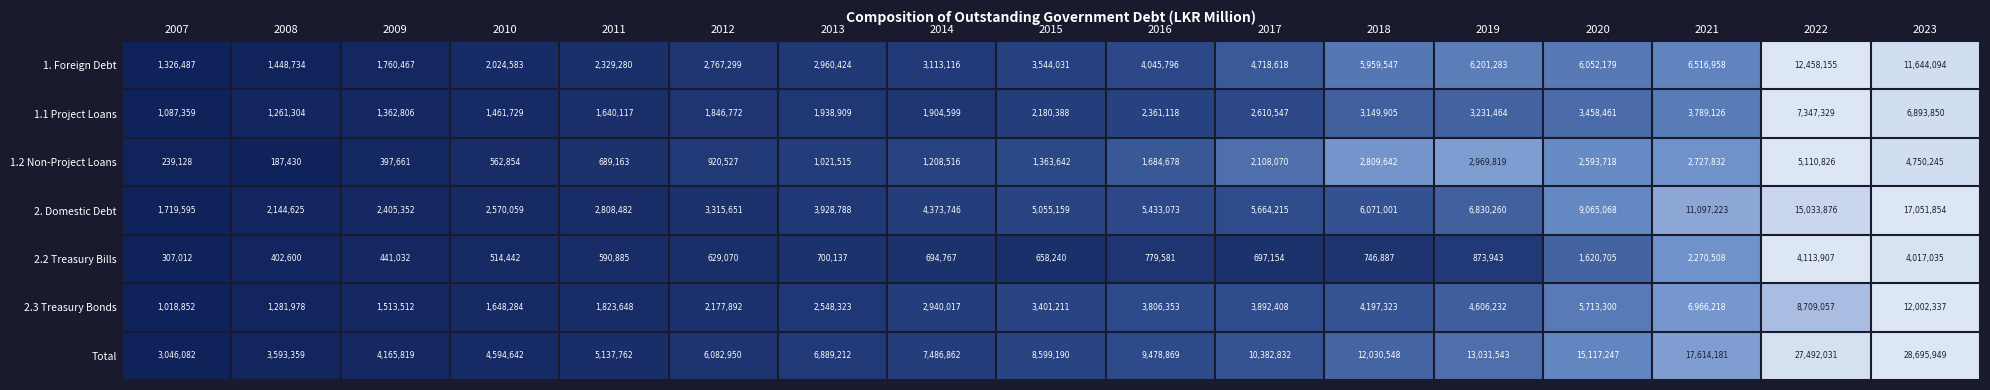

List the labels in order of Total value, smallest first.

2007, 2008, 2009, 2010, 2011, 2012, 2013, 2014, 2015, 2016, 2017, 2018, 2019, 2020, 2021, 2022, 2023